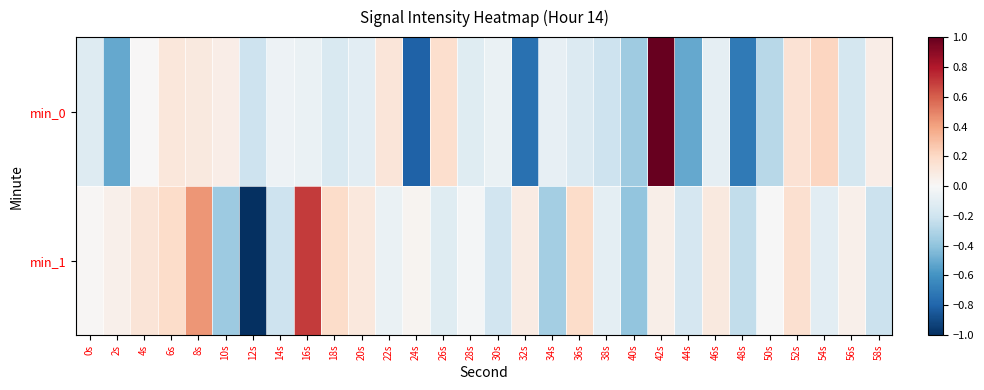

Reading right to left, what are all the values shown in this chart?

min_0: 58s=0.1	56s=-0.2	54s=0.2	52s=0.1	50s=-0.3	48s=-0.7	46s=-0.1	44s=-0.5	42s=1.0	40s=-0.4	38s=-0.2	36s=-0.1	34s=-0.1	32s=-0.7	30s=-0.1	28s=-0.1	26s=0.2	24s=-0.8	22s=0.1	20s=-0.1	18s=-0.2	16s=-0.1	14s=-0.1	12s=-0.2	10s=0.1	8s=0.1	6s=0.1	4s=0.0	2s=-0.5	0s=-0.1
min_1: 58s=-0.2	56s=0.0	54s=-0.1	52s=0.2	50s=-0.0	48s=-0.2	46s=0.1	44s=-0.2	42s=0.1	40s=-0.4	38s=-0.1	36s=0.2	34s=-0.3	32s=0.1	30s=-0.2	28s=-0.0	26s=-0.1	24s=0.0	22s=-0.1	20s=0.1	18s=0.2	16s=0.7	14s=-0.2	12s=-1.0	10s=-0.4	8s=0.4	6s=0.2	4s=0.1	2s=0.1	0s=0.0